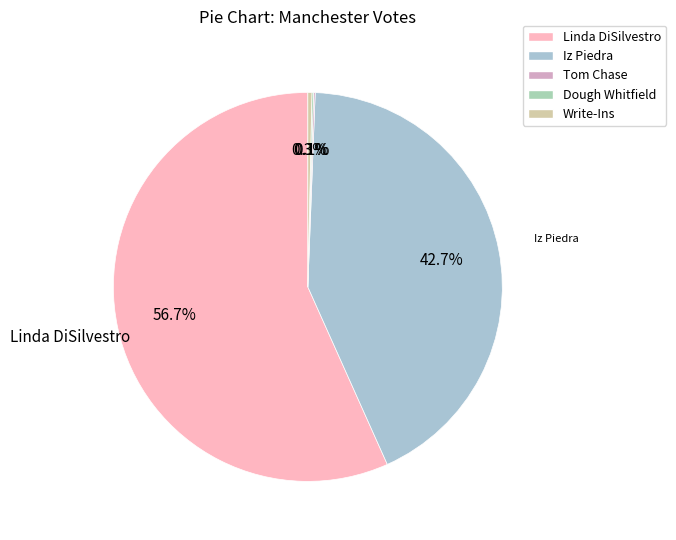

Which slice is the smallest?

Tom Chase